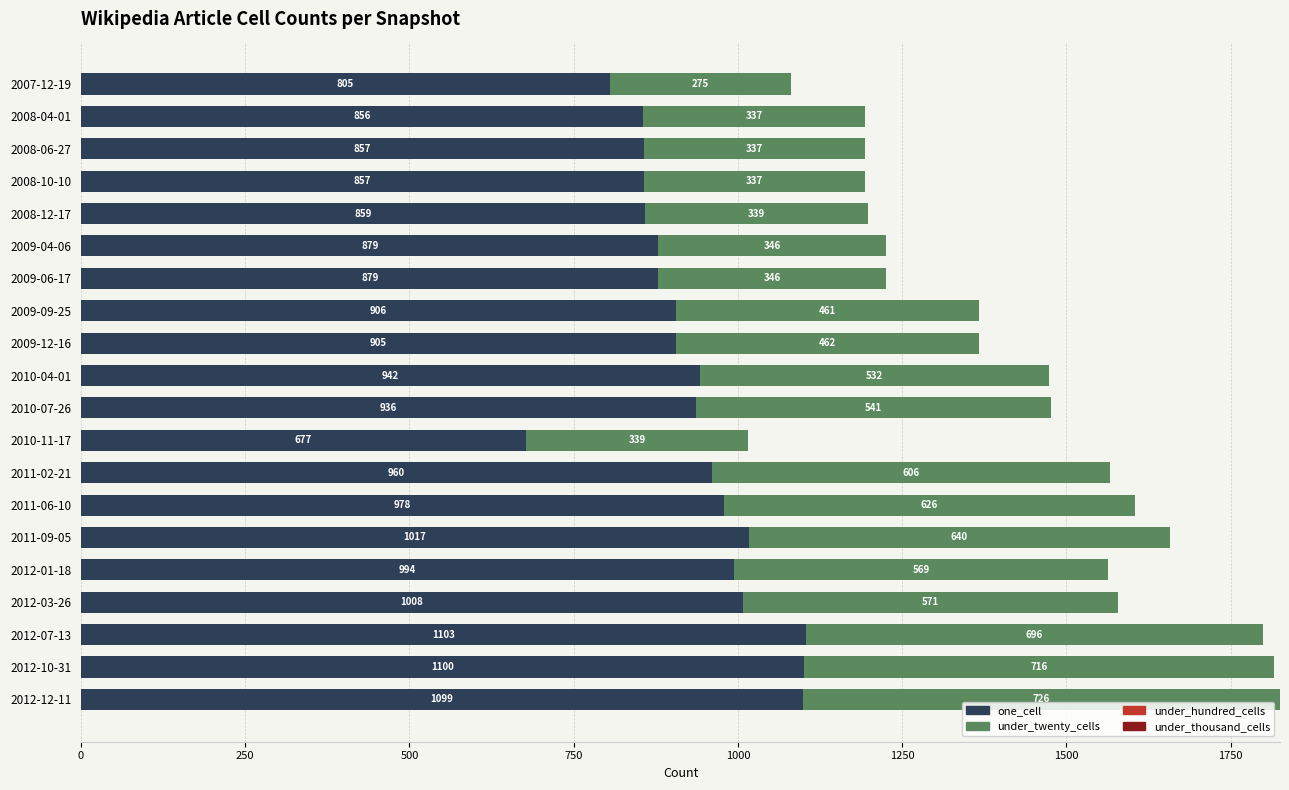

What is the approximate value of one_cell at 2011-02-21?

960